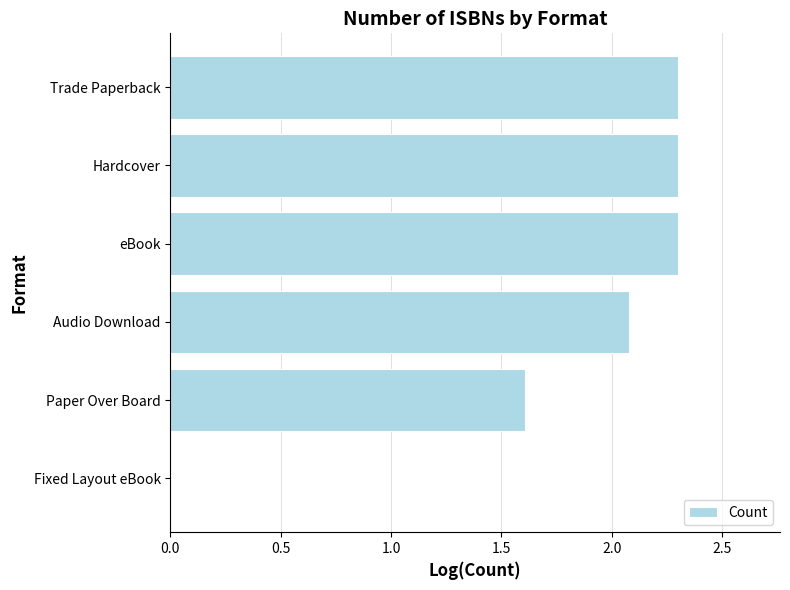

Reading bottom to top, what are all the values shown in this chart?

Fixed Layout eBook=0.0	Paper Over Board=1.6	Audio Download=2.1	eBook=2.3	Hardcover=2.3	Trade Paperback=2.3